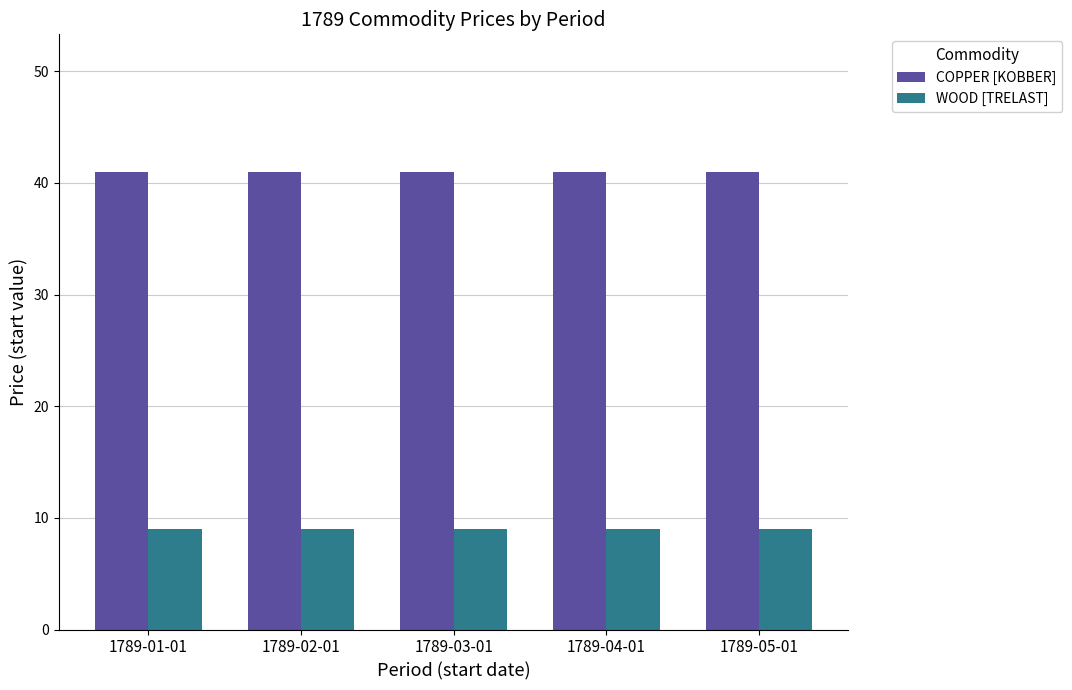

How many bars are there in total?

10